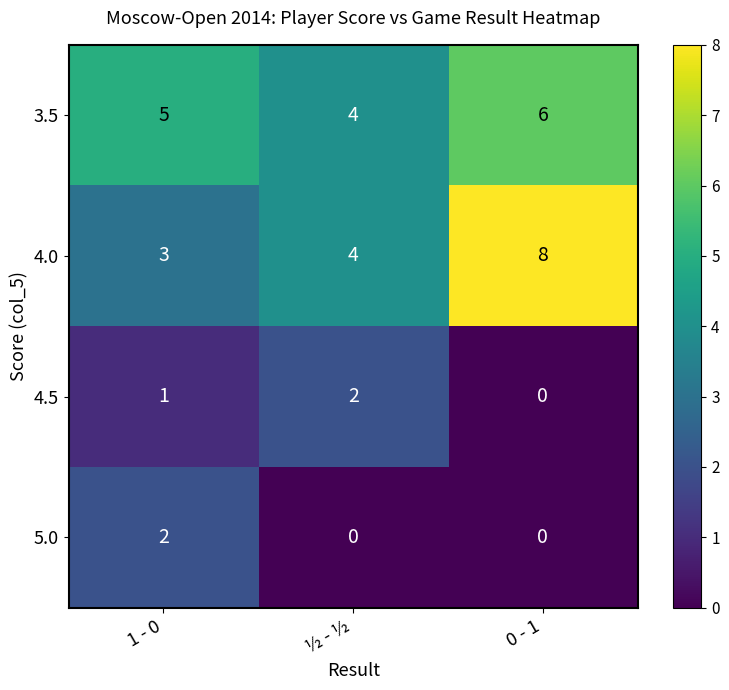

What is the difference between the highest and lowest values at 1 - 0?

4